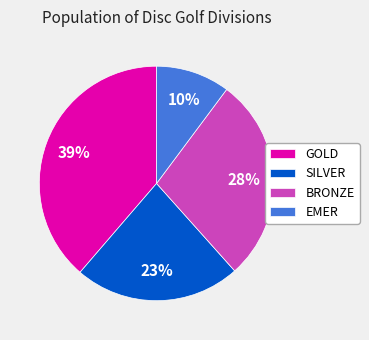

Which category has the biggest portion of the pie?

GOLD